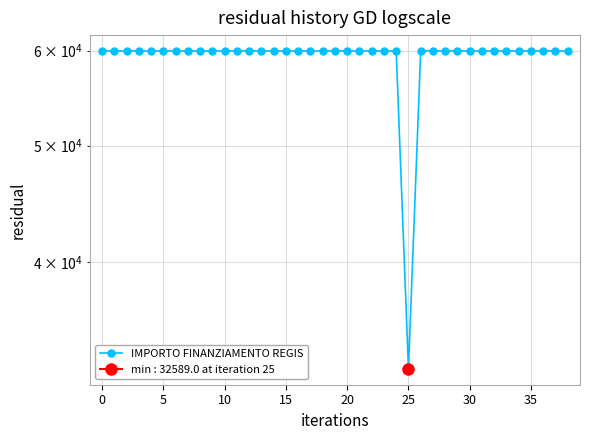

What is the label of the 14th point from the left?

13